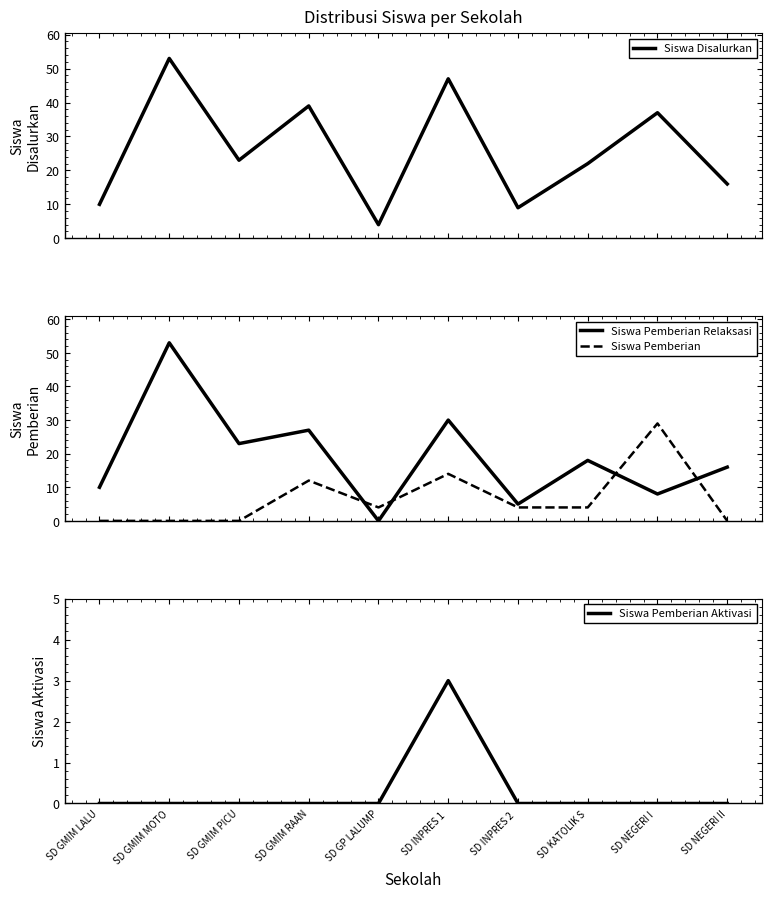

At which category does the chart reach its peak across all series?

SD GMIM MOTO